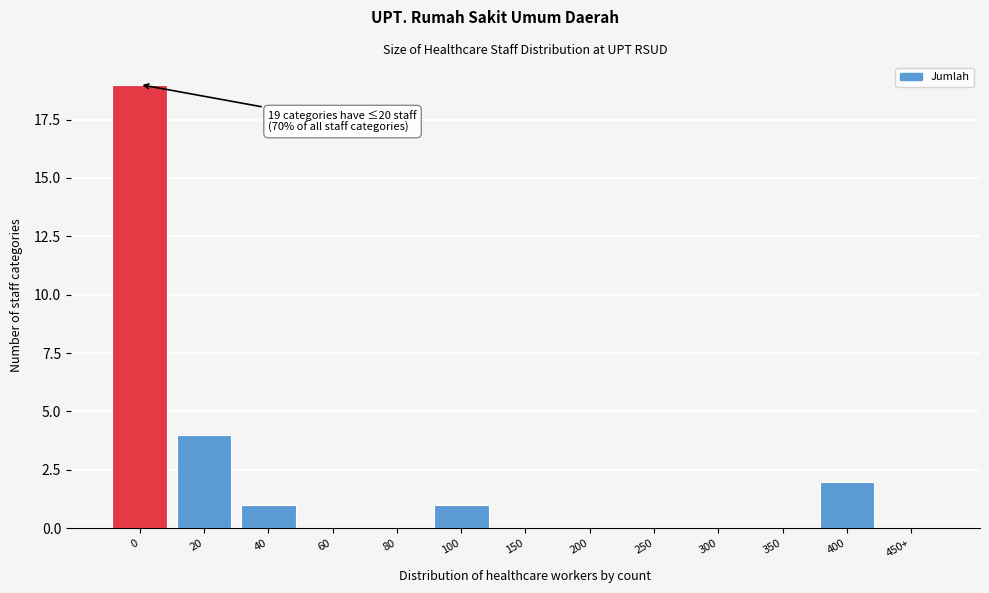

Reading right to left, list all the values displayed in this chart.

450+=0	400=2	350=0	300=0	250=0	200=0	150=0	100=1	80=0	60=0	40=1	20=4	0=19